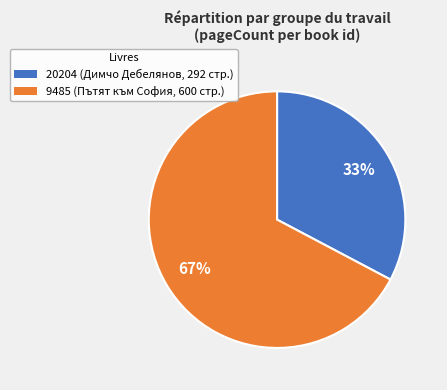

Does 20204 account for over 50% of the chart?

No